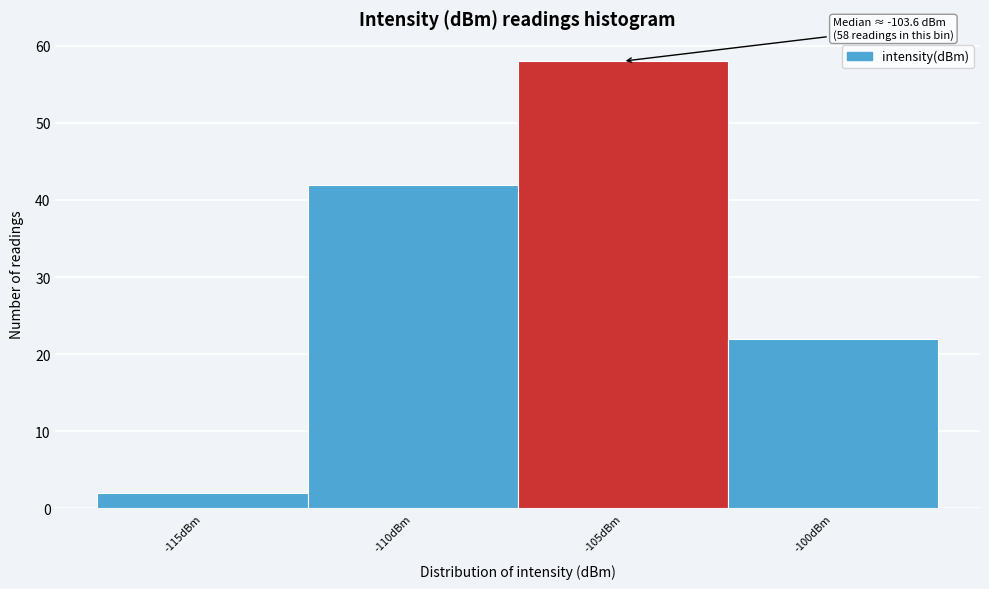

Reading left to right, what are all the values shown in this chart?

2	42	58	22